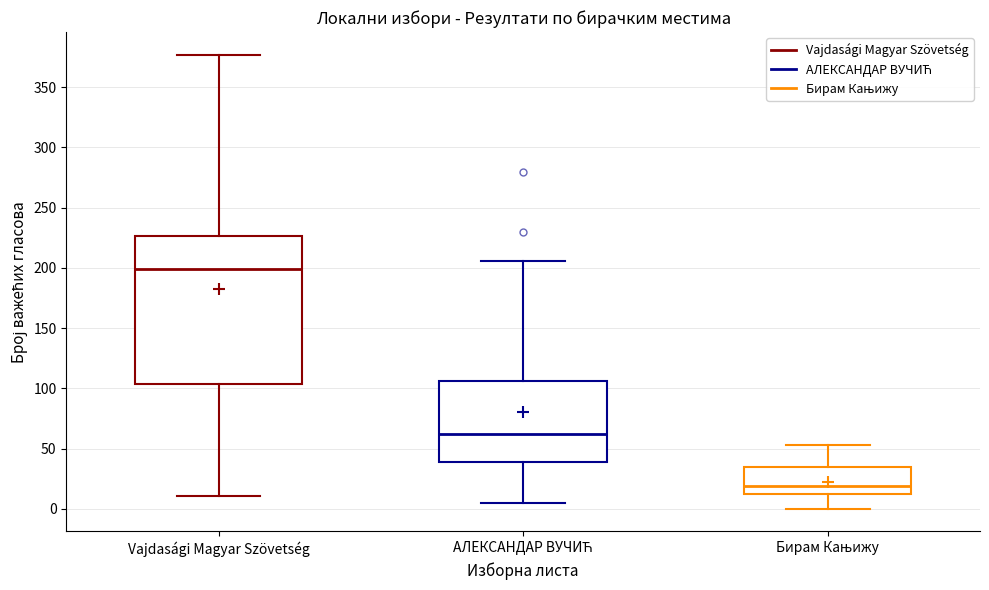

Reading left to right, read every box against the y-axis: the position of its median line, the range the box covers, and the ends of its whiskers. The values are not printed on the chart, so give them approximately, as read against the axis.

Vajdasági Magyar Szövetség: median 200, box 105 to 225, whiskers 10 to 375
АЛЕКСАНДАР ВУЧИЋ: median 65, box 40 to 105, whiskers 5 to 205
Бирам Кањижу: median 20, box 10 to 35, whiskers 0 to 55